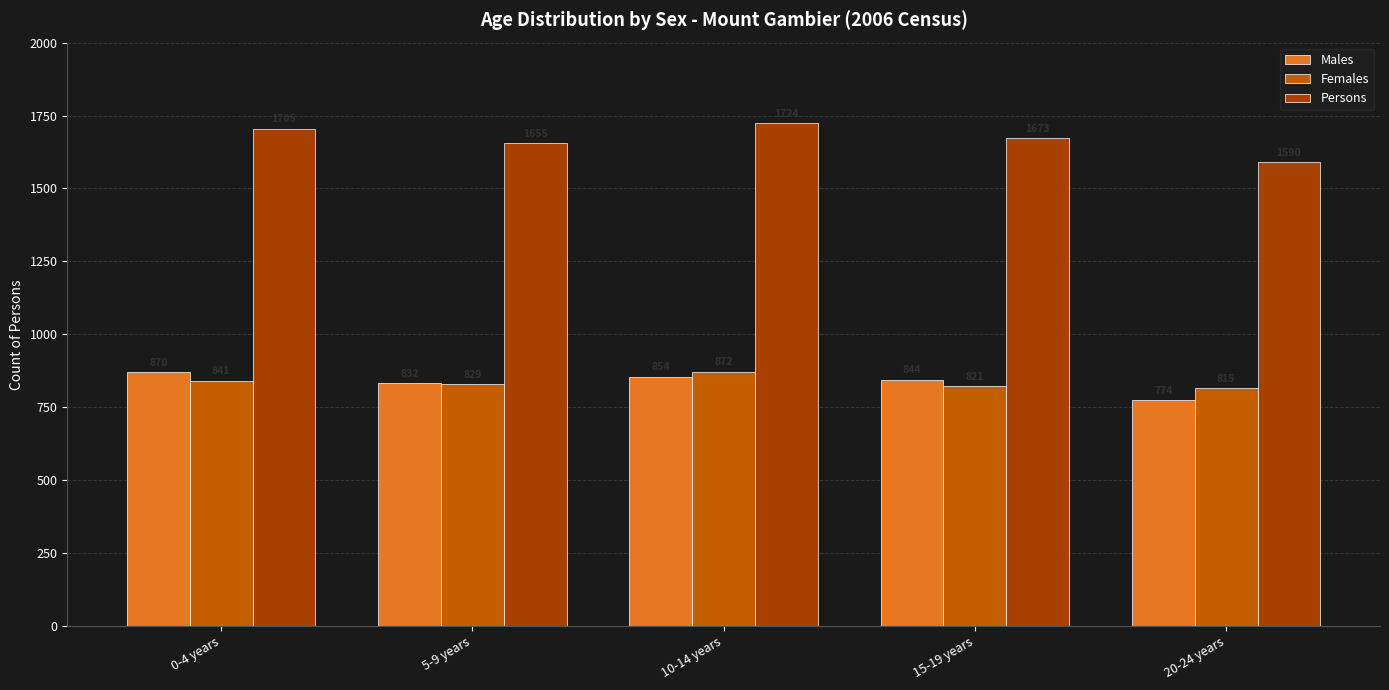

Reading right to left, transcribe all the data shown in this chart.

Males: 20-24 years=774	15-19 years=844	10-14 years=854	5-9 years=832	0-4 years=870
Females: 20-24 years=815	15-19 years=821	10-14 years=872	5-9 years=829	0-4 years=841
Persons: 20-24 years=1590	15-19 years=1673	10-14 years=1724	5-9 years=1655	0-4 years=1705